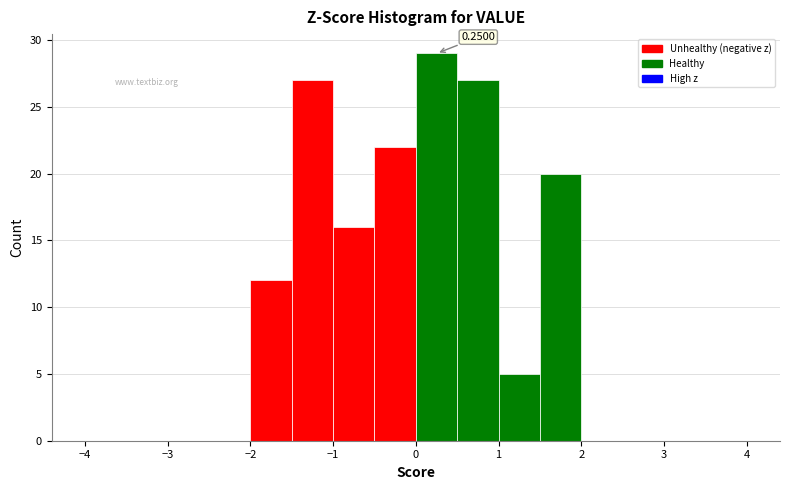

Which range on the x-axis has the tallest bar?

0.0 to 0.5